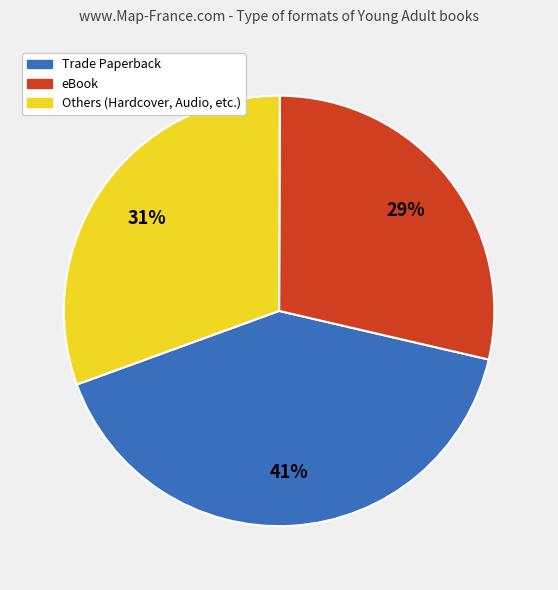

To the nearest percent, what is the average slice percentage?

33%